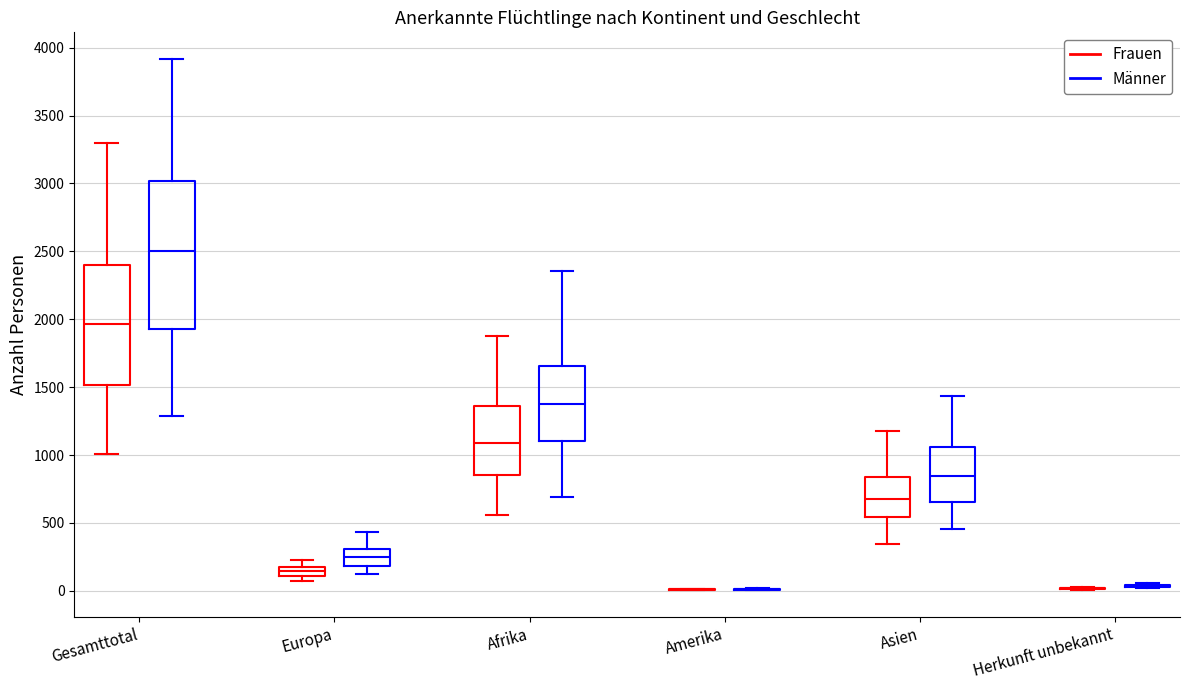

Where is the upper edge of the box for Gesamttotal (Frauen) on the y-axis? The values are not printed on the chart, so give them approximately, as read against the axis.

2400